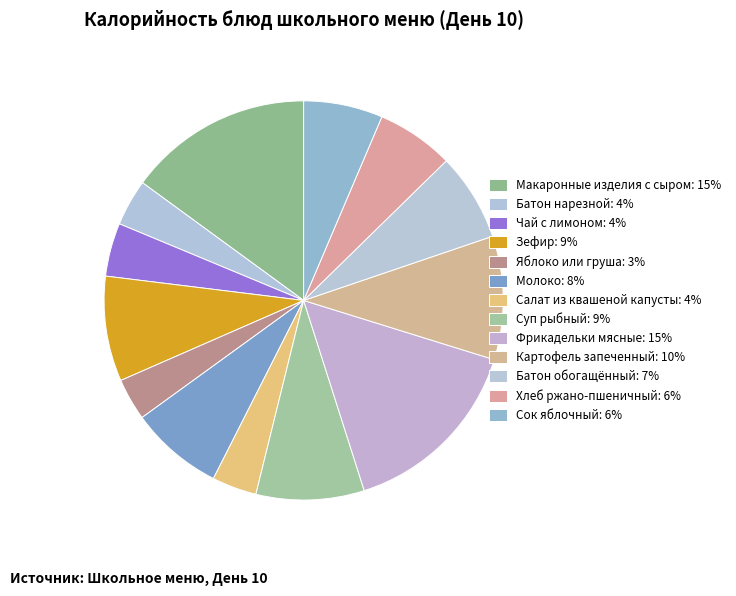

How many slices are in this pie chart?

13